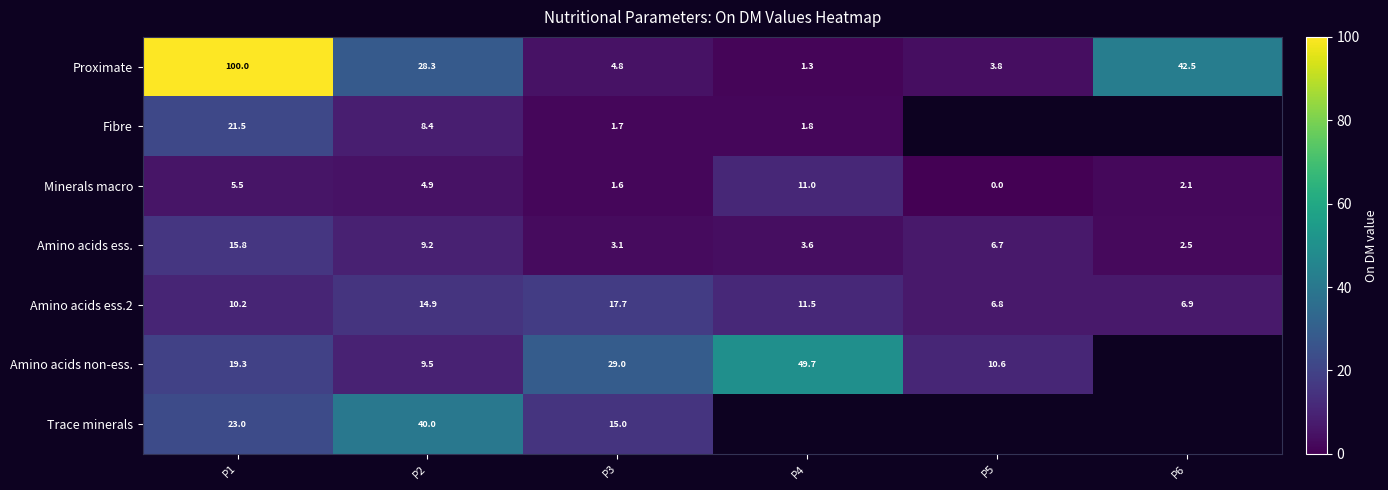

What is the spread (max minus min) of values at P1?

94.5